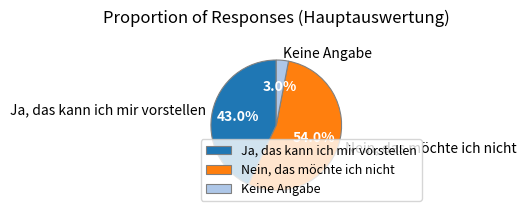

To the nearest percent, what percentage of the pie is Keine Angabe?

3%